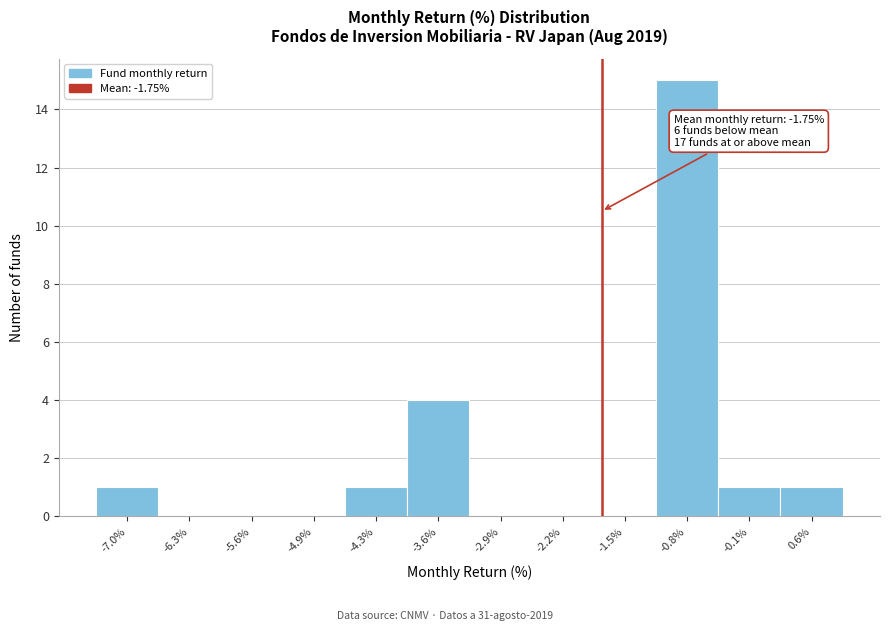

Over which range of the x-axis is the bar tallest?

-1.1 to -0.5